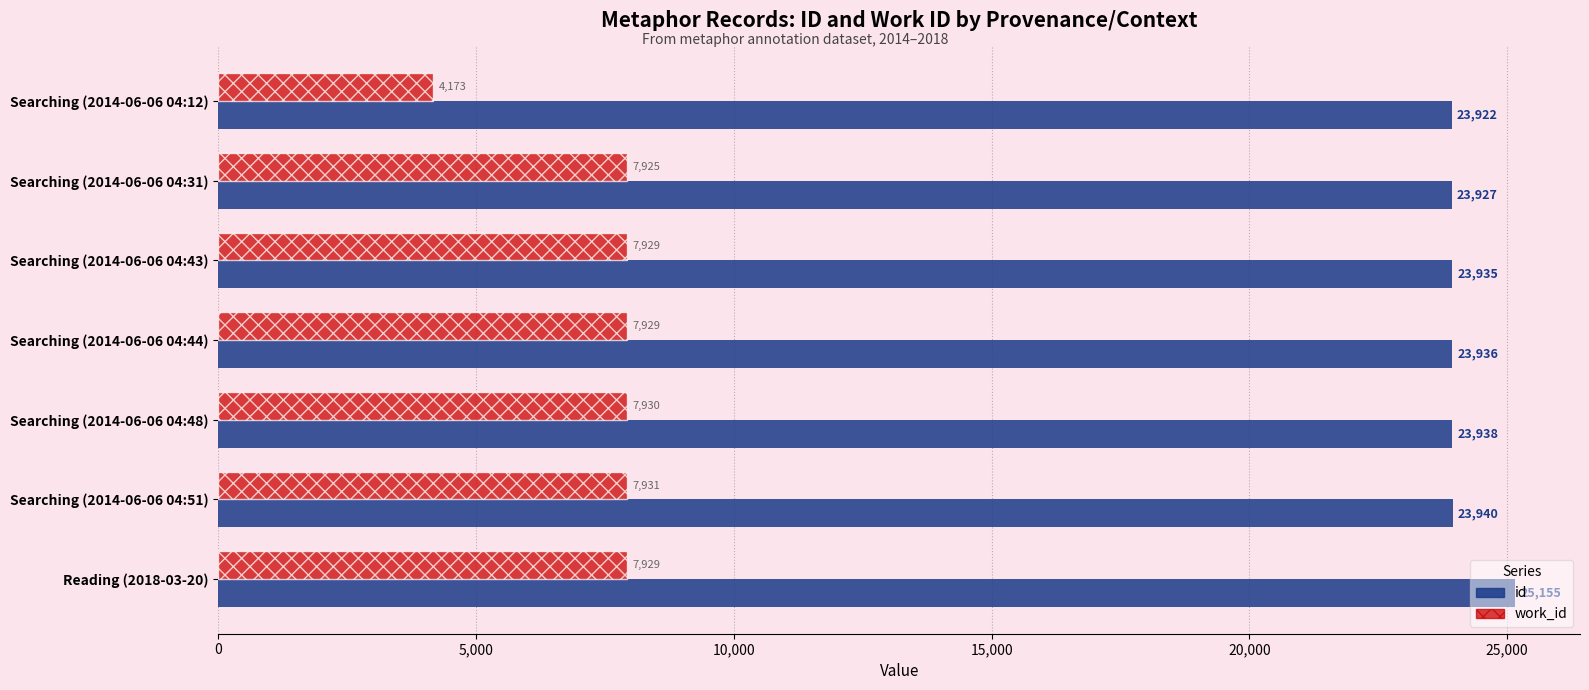

Between Searching (2014-06-06 04:51) and Reading (2018-03-20), which series saw the biggest shift?

id